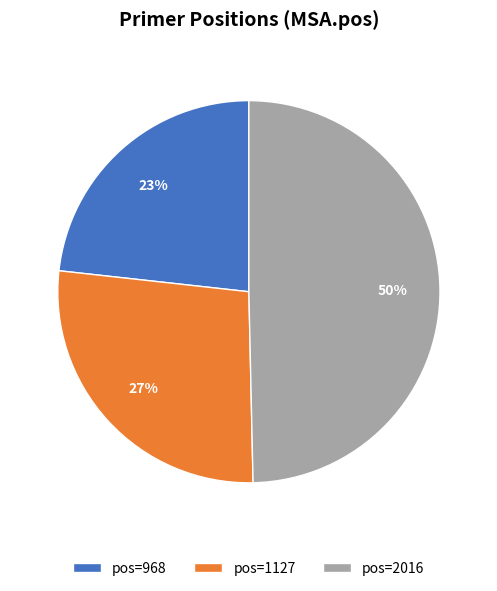

The pos=2016 slice represents 50% of the pie. True or false?

True